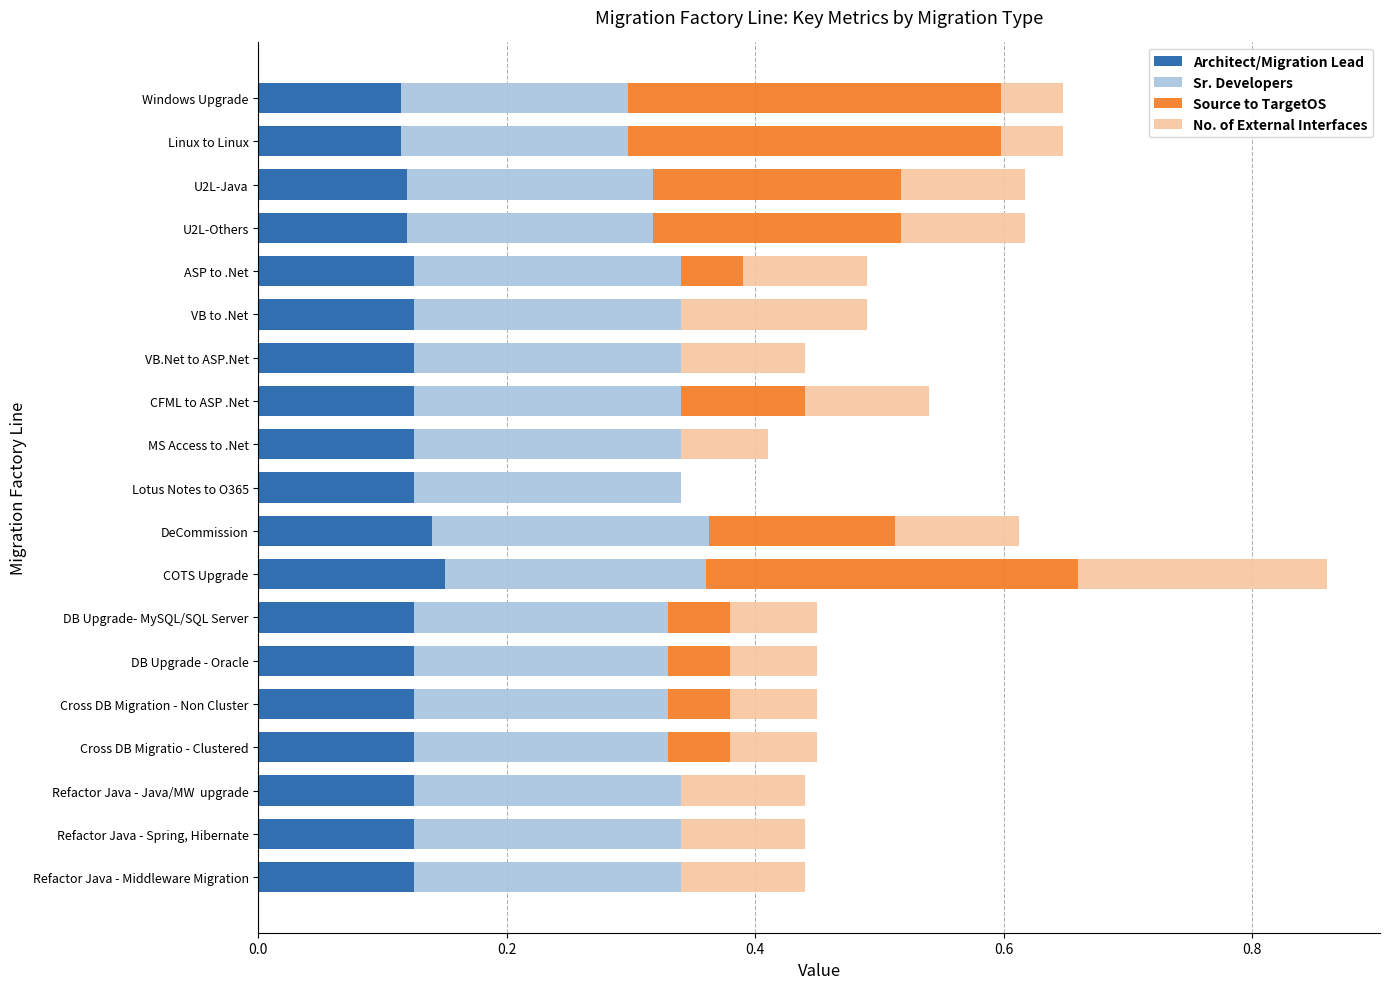

The value of Architect/Migration Lead at Linux to Linux is 0.1. True or false?

True